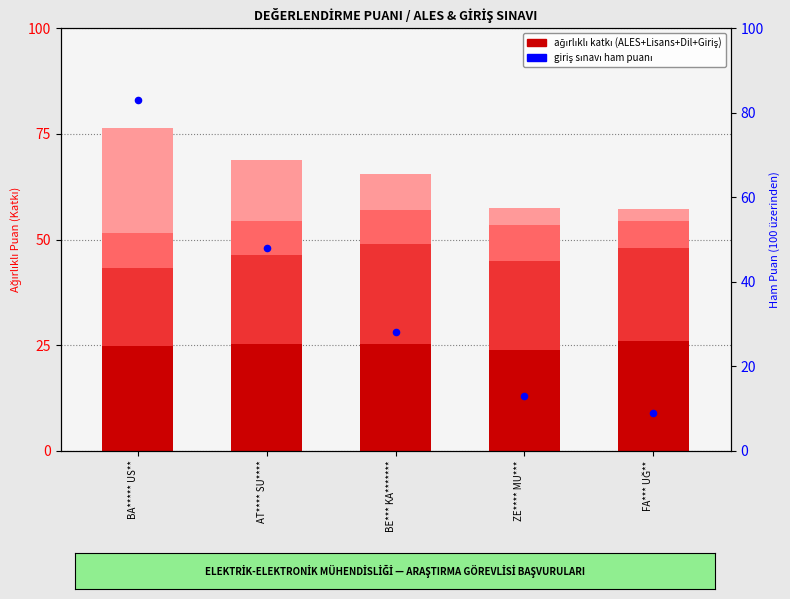

At how many categories does at least one series exceed 20?

5